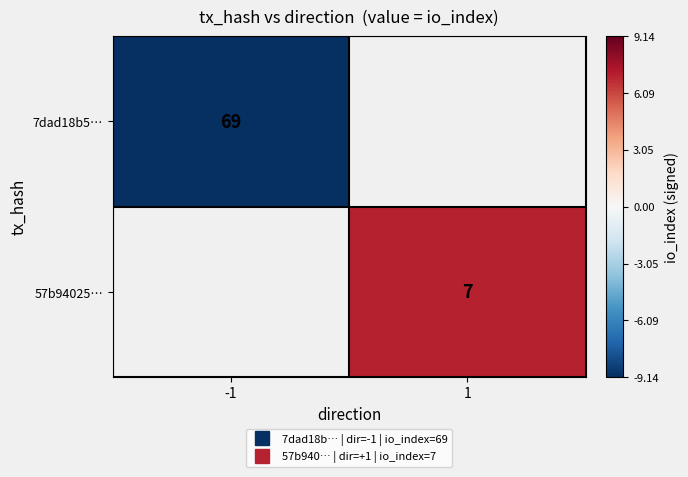

List the labels in order of 7dad18b5… value, largest first.

-1, 1